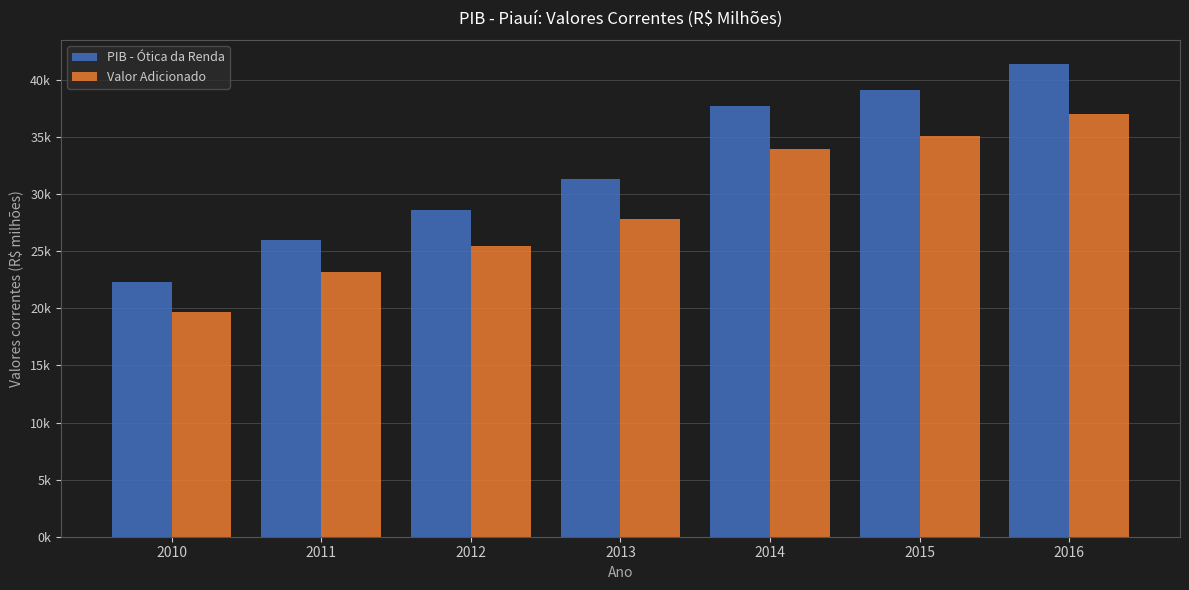

Are the bars grouped side by side (vs. stacked)?

Yes